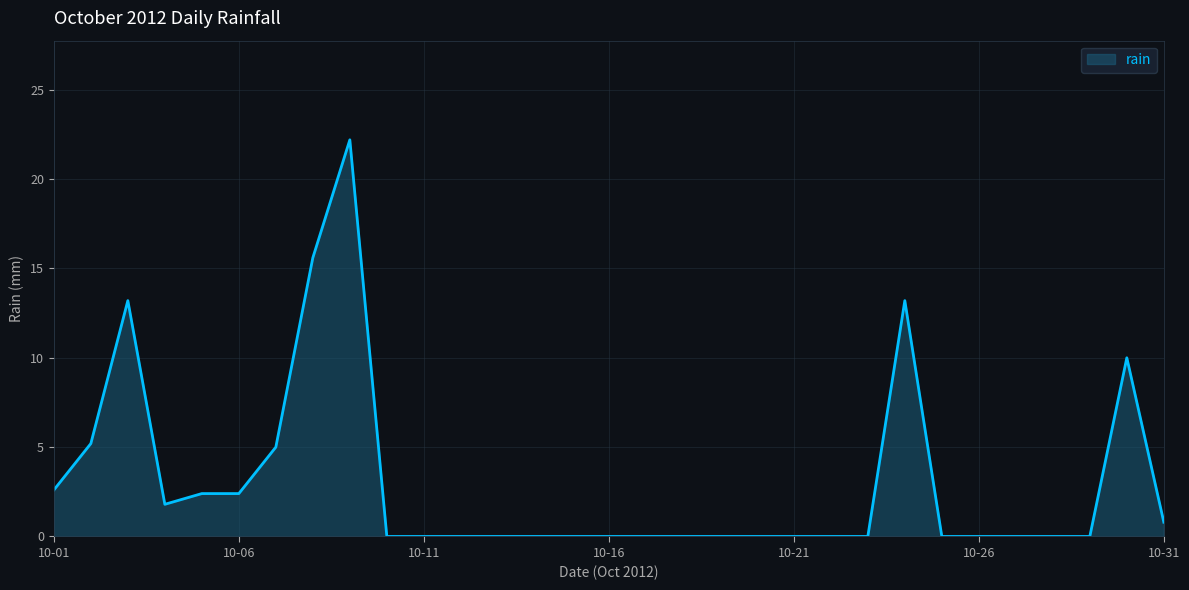

What is the maximum value shown in the chart?

22.2